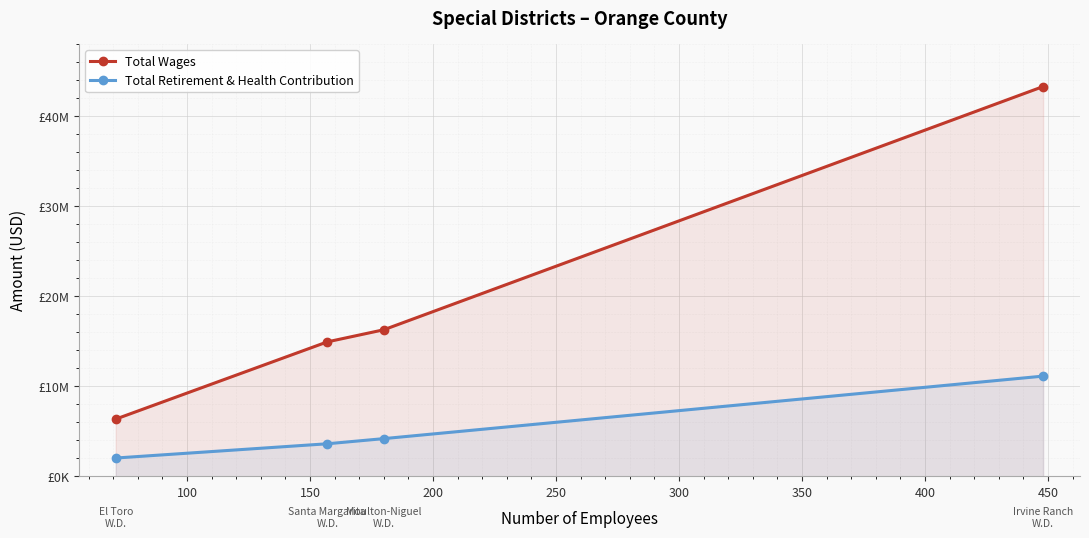

Does the chart display data point markers on the line(s)?

Yes